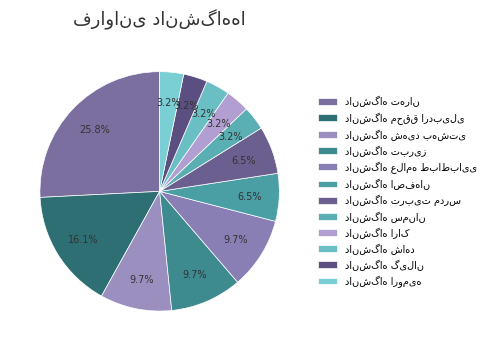

Combined, do دانشگاه سمنان and دانشگاه محقق اردبیلی account for over 50%?

No